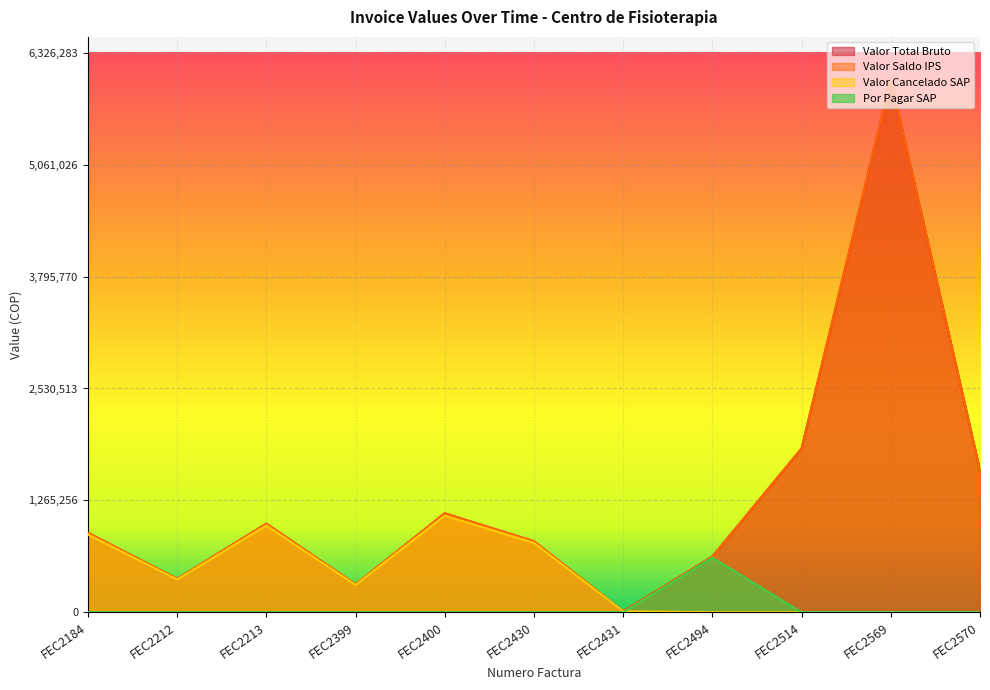

True or false: Valor Cancelado SAP has a value of 719140.0 at FEC2570.

False